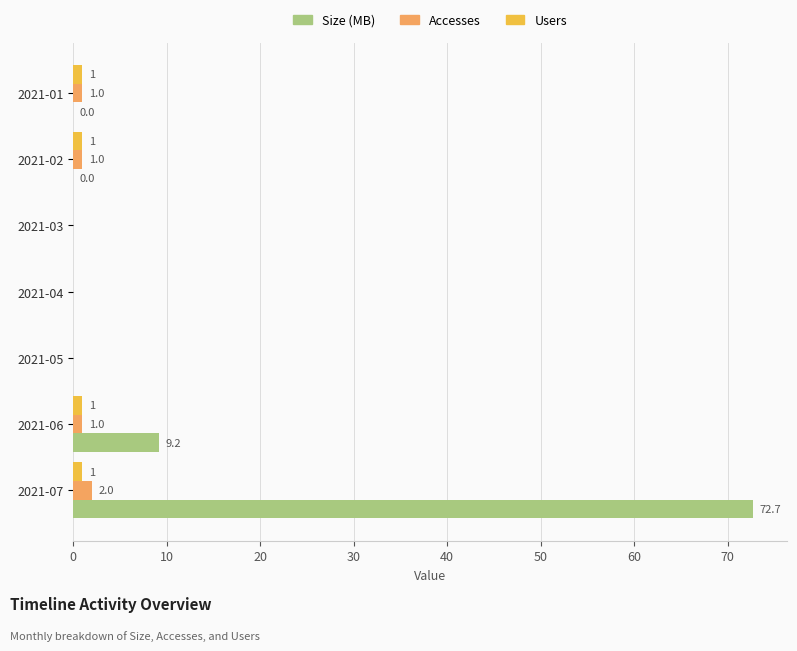

The value of Users at 2021-04 is 0.0. True or false?

True